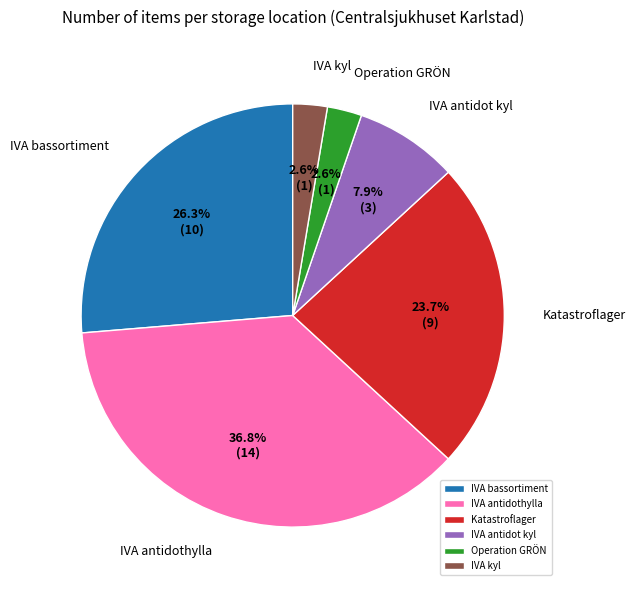

Do Operation GRÖN and IVA antidot kyl together represent more than half of the pie?

No